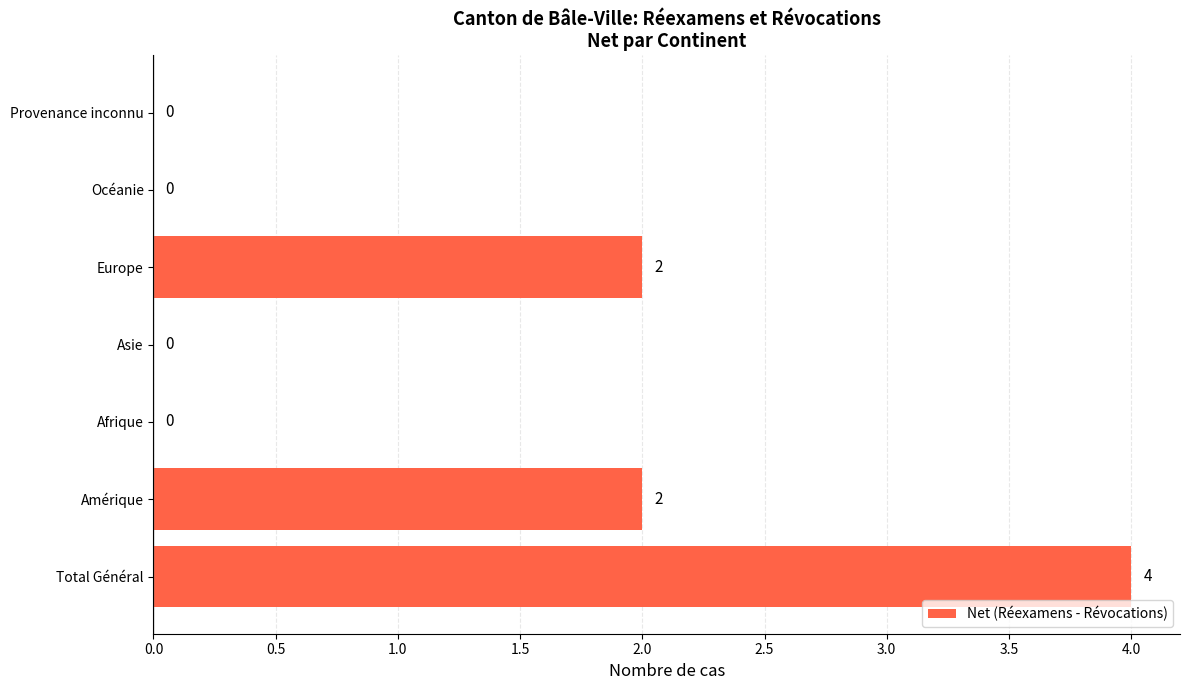

True or false: the data shows 2 at Total Général.

False